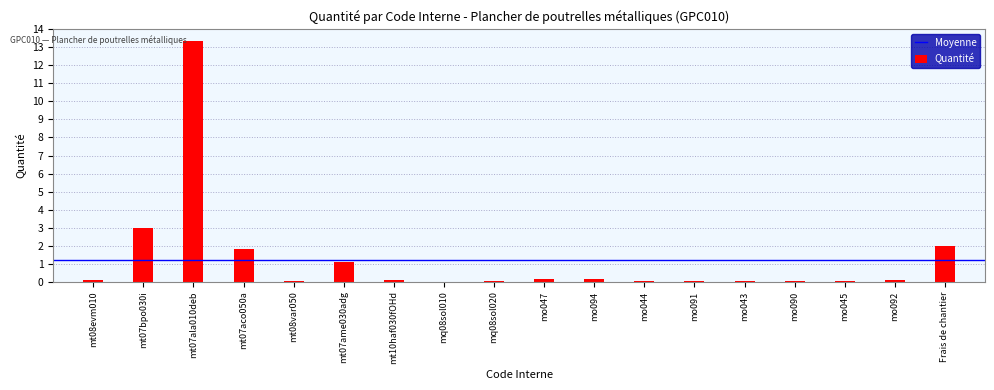

The value at mt07ame030adg is 1.8. True or false?

False